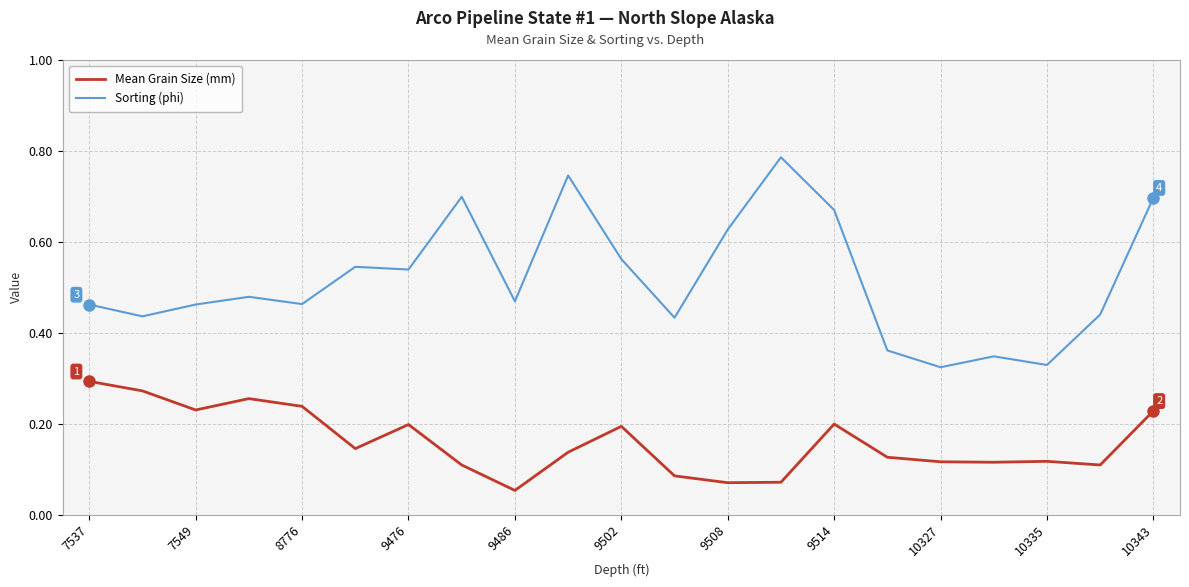

True or false: Sorting (phi) and Mean Grain Size (mm) cross at least once.

False